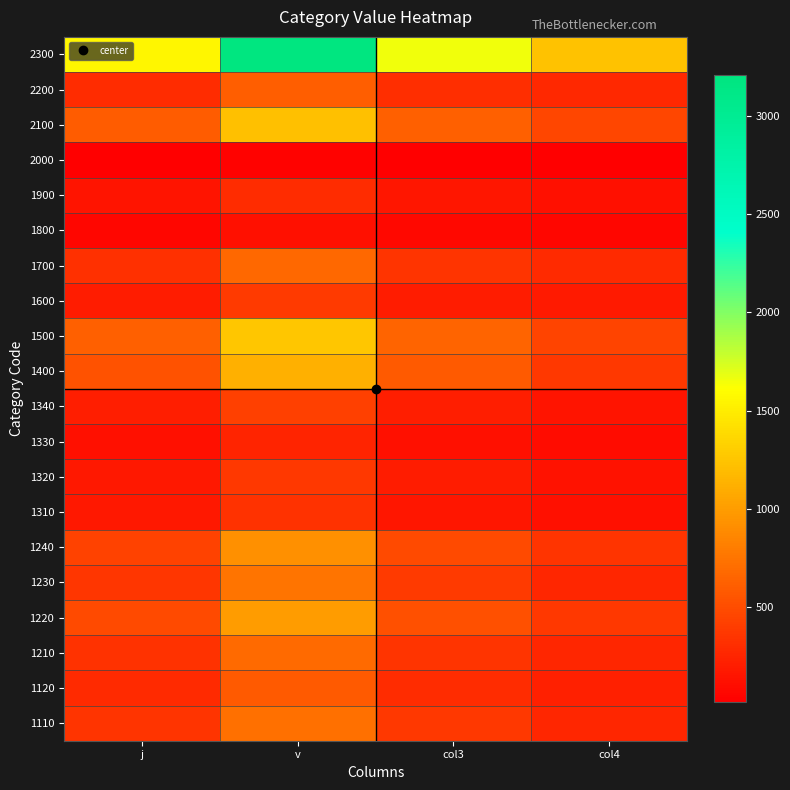

What is the minimum value shown in the chart?

15